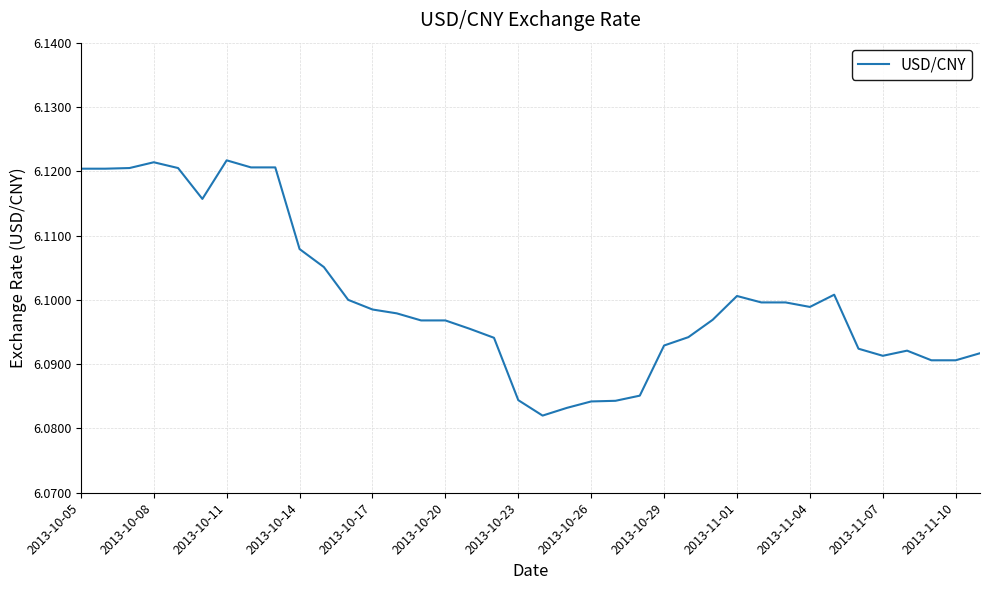

The value at 2013-10-08 is 10.1. True or false?

False